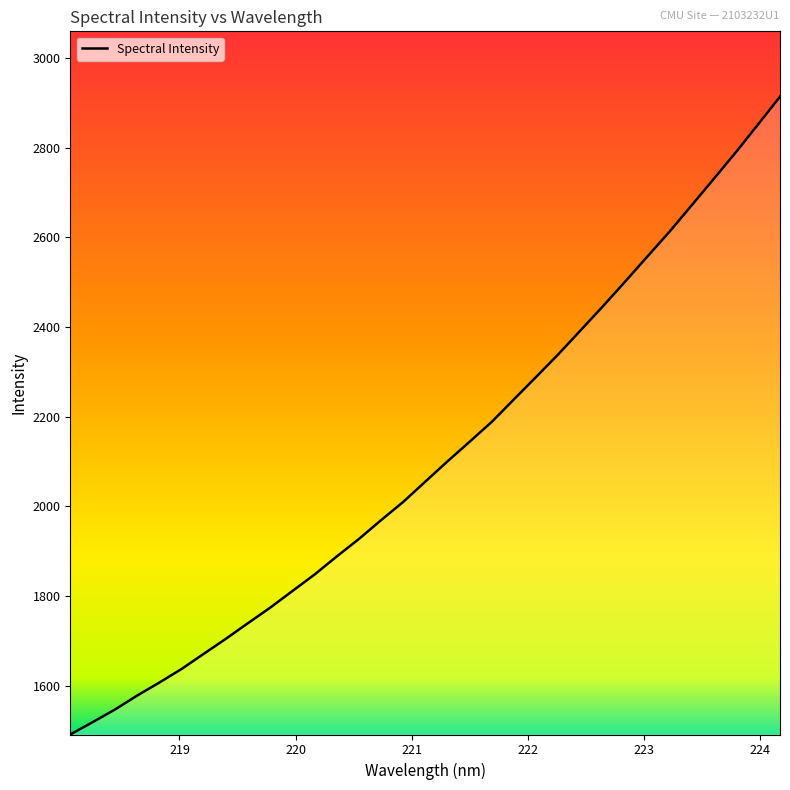

What is the minimum value shown in the chart?

1491.1